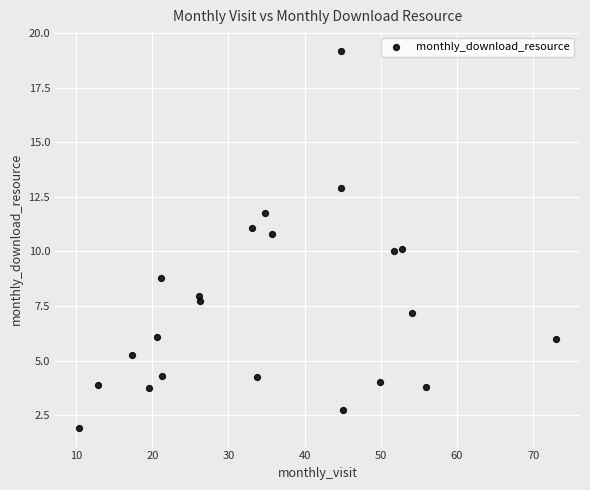

What is the range of Y values (max minus min)?

17.3